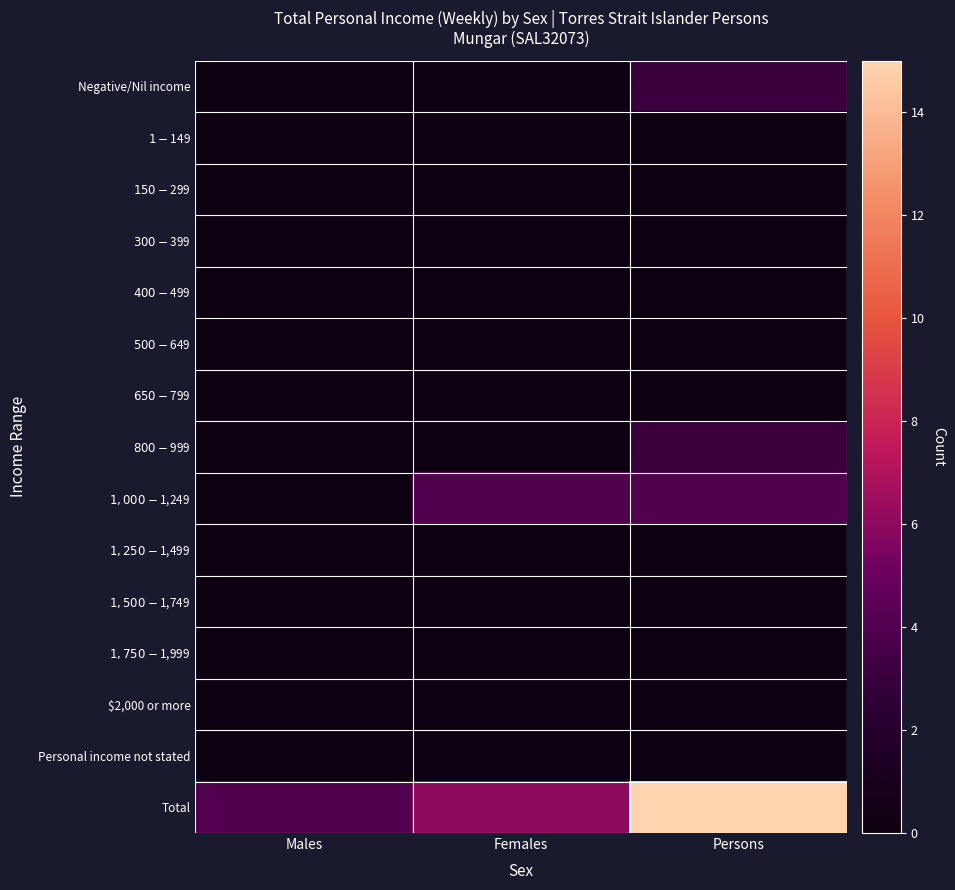

At Persons, list the series in order from largest to smallest.

Total, $1,000-$1,249, Negative/Nil income, $800-$999, $1-$149, $150-$299, $300-$399, $400-$499, $500-$649, $650-$799, $1,250-$1,499, $1,500-$1,749, $1,750-$1,999, $2,000 or more, Personal income not stated